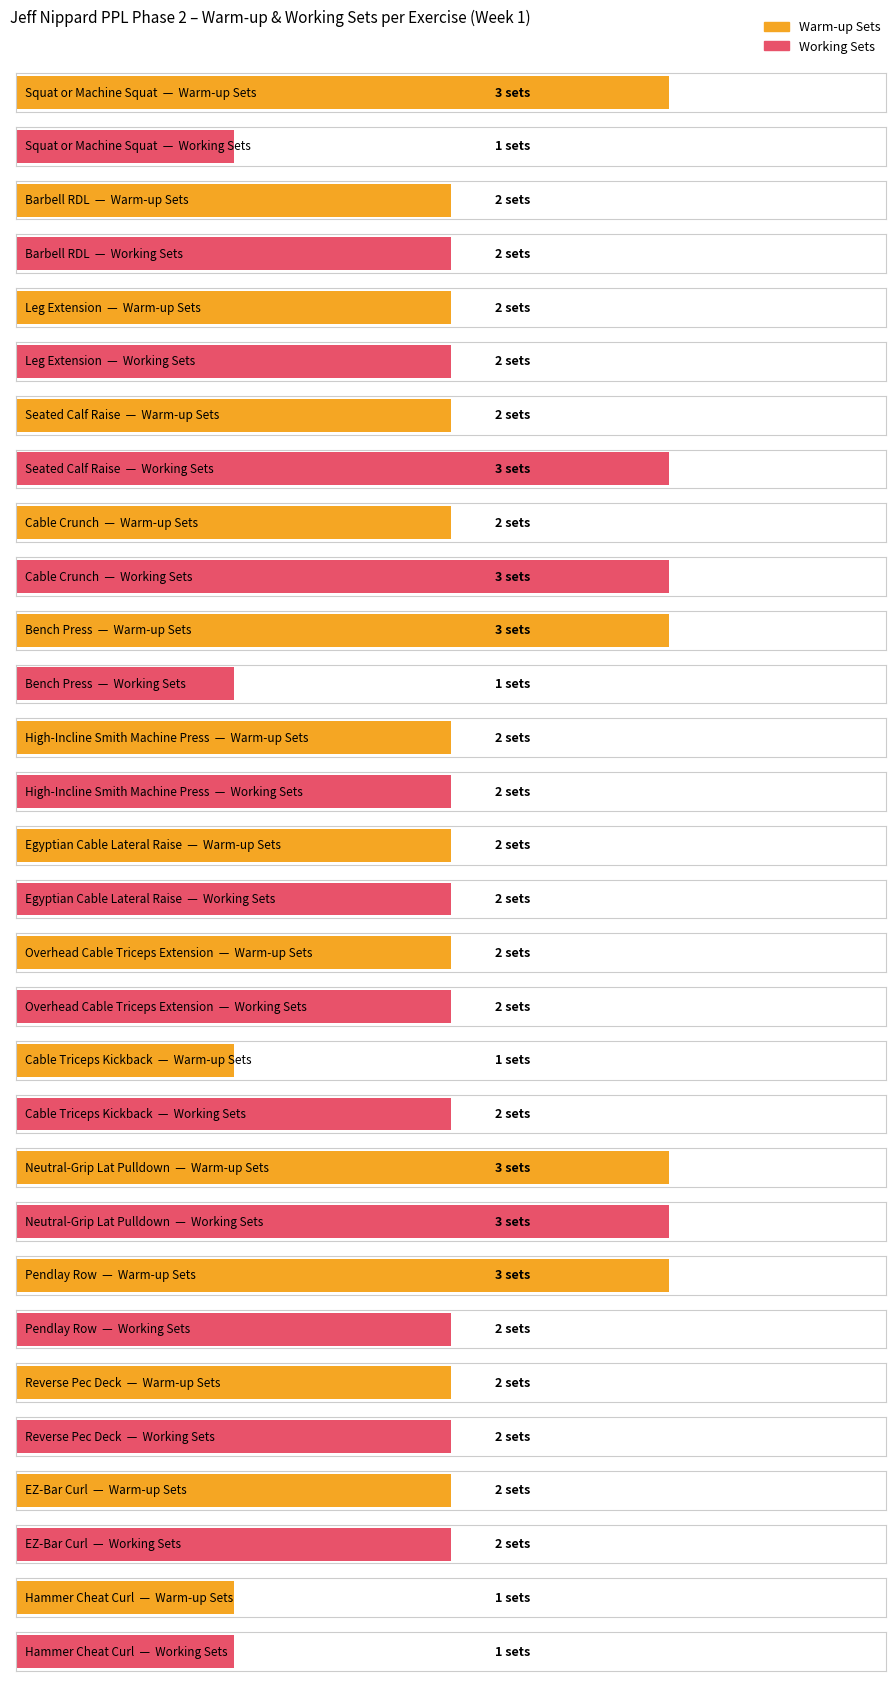

At which category is the sum across all series the highest?

Neutral-Grip Lat Pulldown